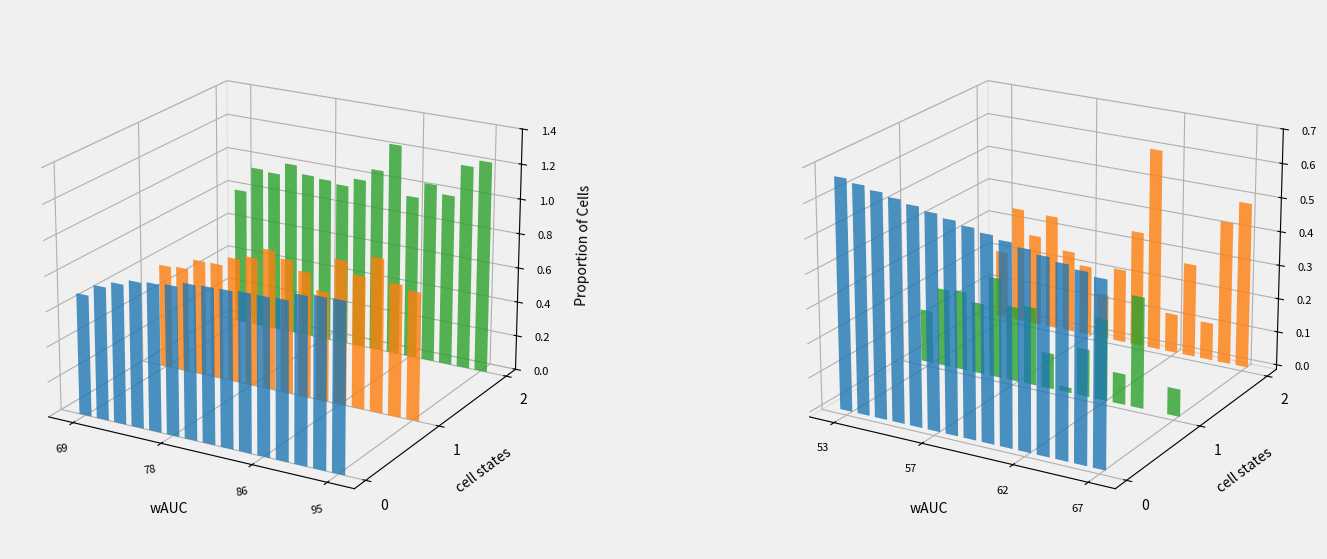

How many data points in ci_rank are above 60?

7